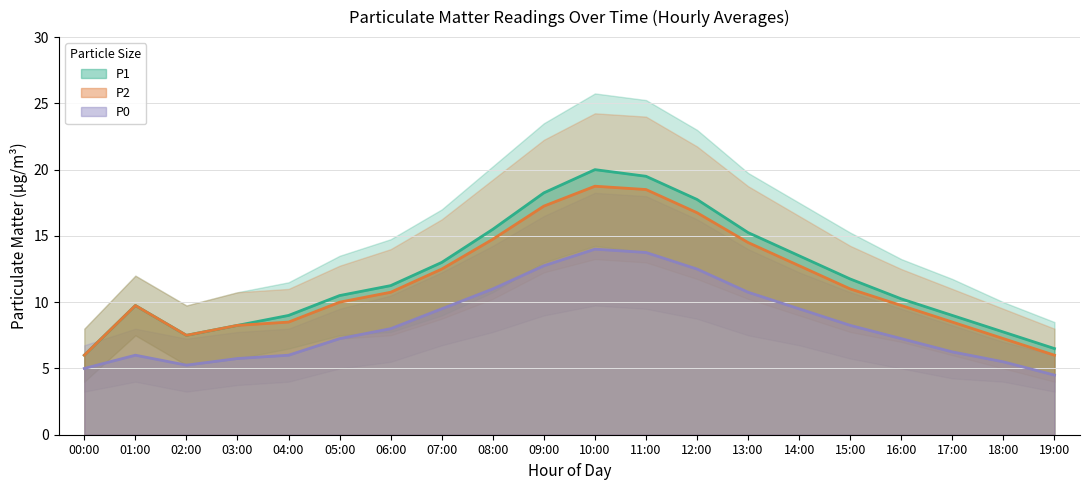

At which category does the chart reach its minimum across all series?

19:00